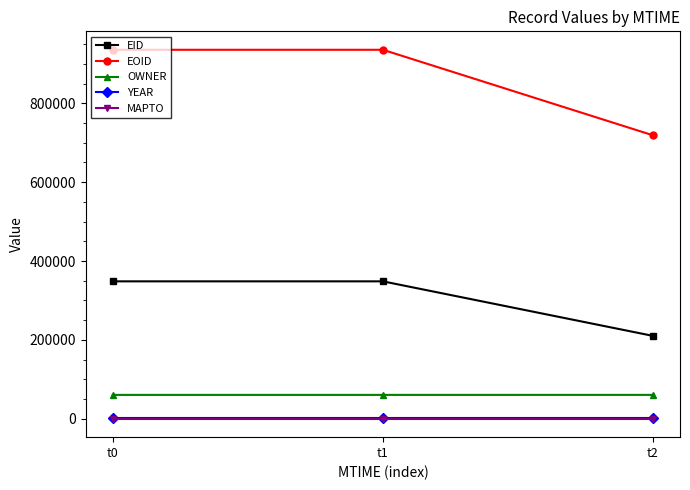

How many lines are shown in the chart?

5